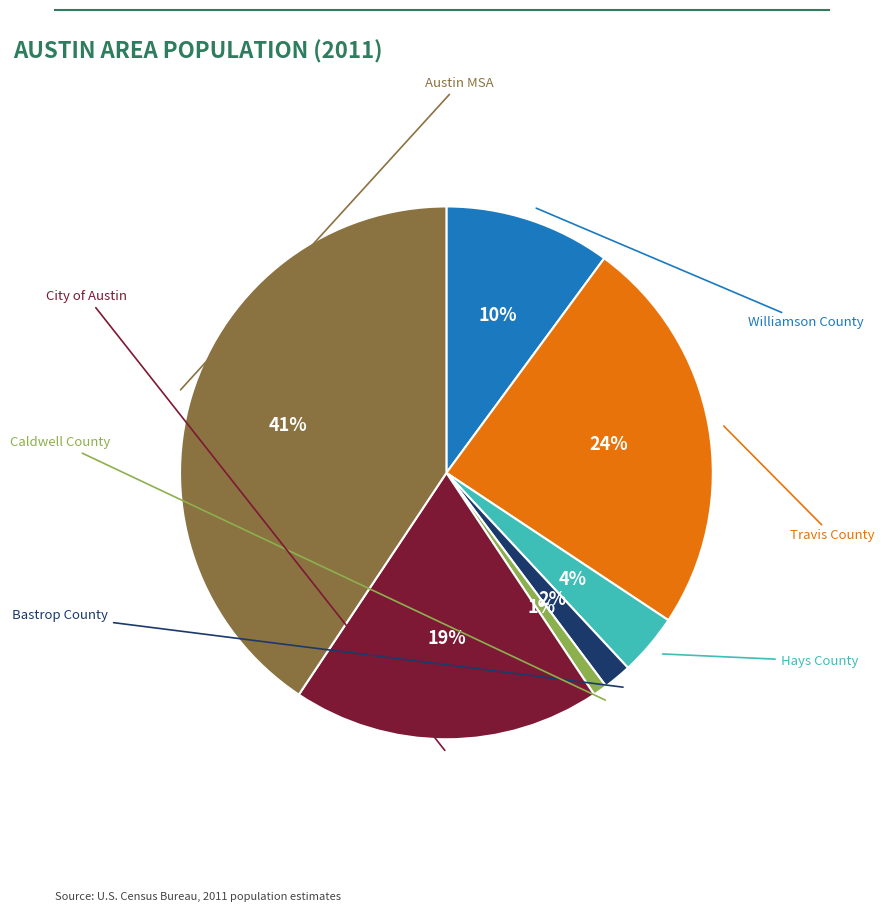

Does any single category account for the majority?

No